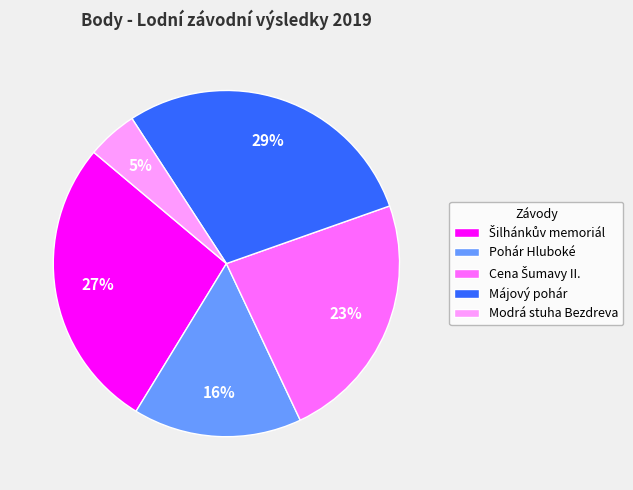

Which has a higher value, Májový pohár or Pohár Hluboké?

Májový pohár